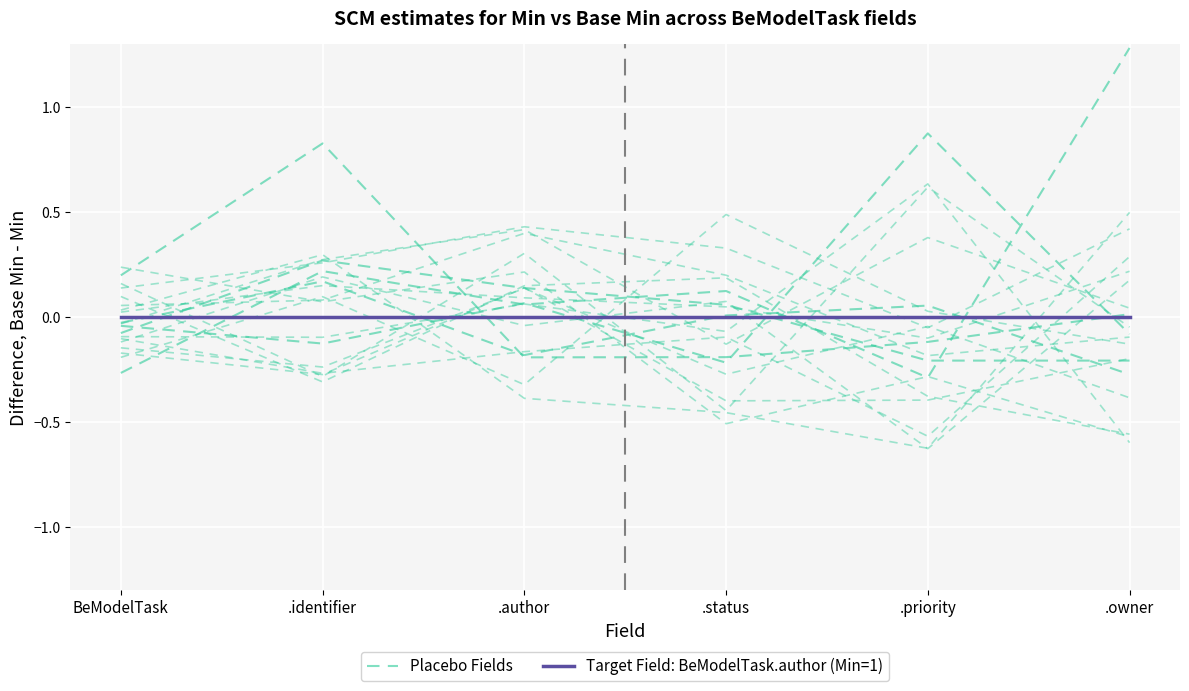

At which label does Target Field: BeModelTask.author (Min=1) reach its minimum?

BeModelTask